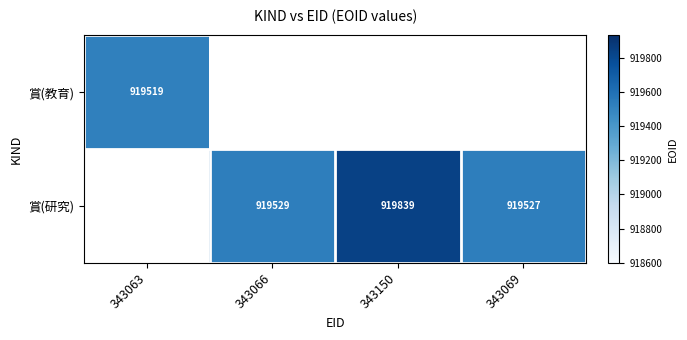

The value of 賞(研究) at 343150 is 919839. True or false?

True